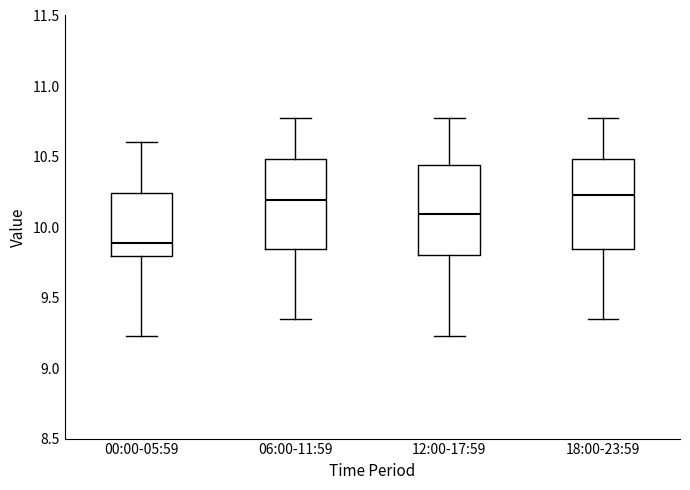

Where does the lower whisker of the box for 06:00-11:59 end on the y-axis? The values are not printed on the chart, so give them approximately, as read against the axis.

9.35